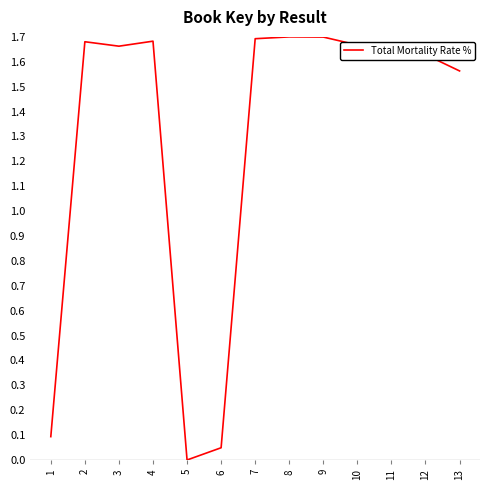

True or false: the data shows 1.7 at 7.

True